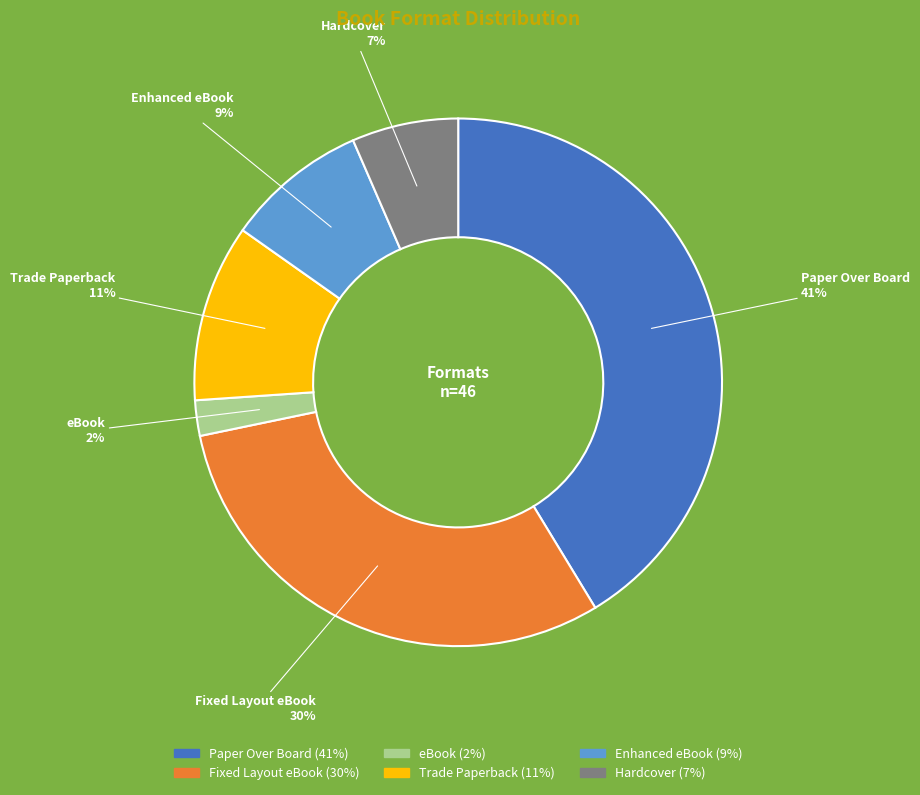

Which slice is the smallest?

eBook